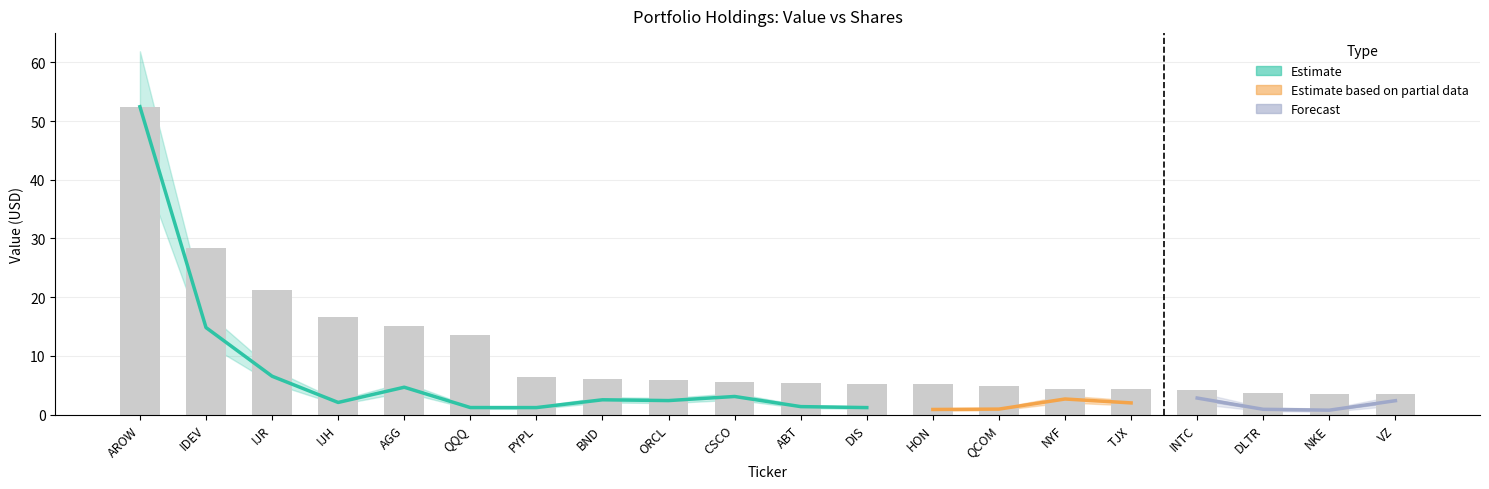

Rank the categories by value from lowest to highest.

VZ, NKE, DLTR, INTC, TJX, NYF, QCOM, HON, DIS, ABT, CSCO, ORCL, BND, PYPL, QQQ, AGG, IJH, IJR, IDEV, AROW